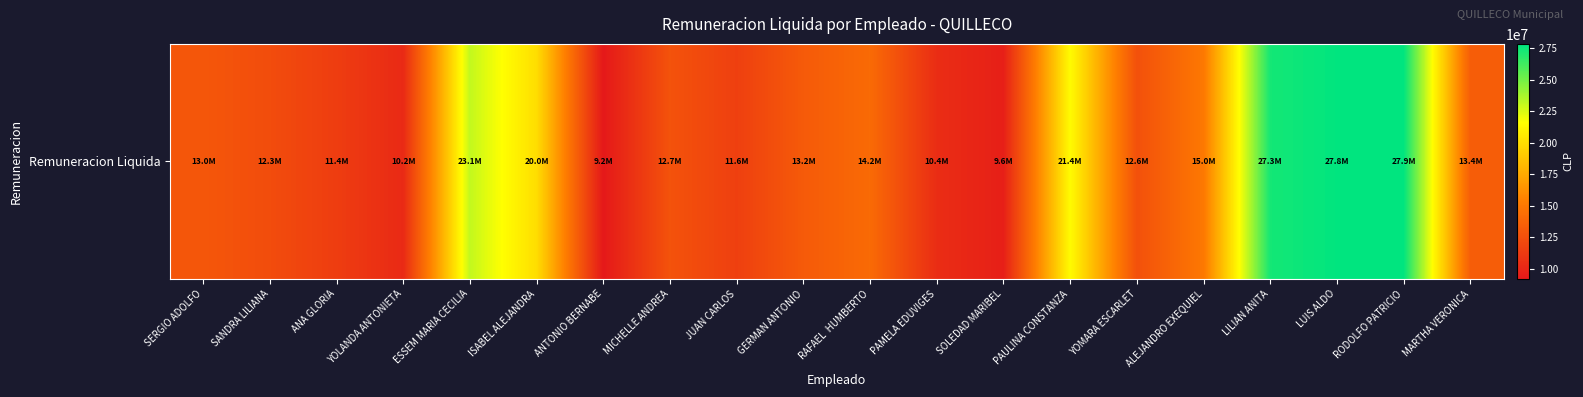

What is the average value?

15809516